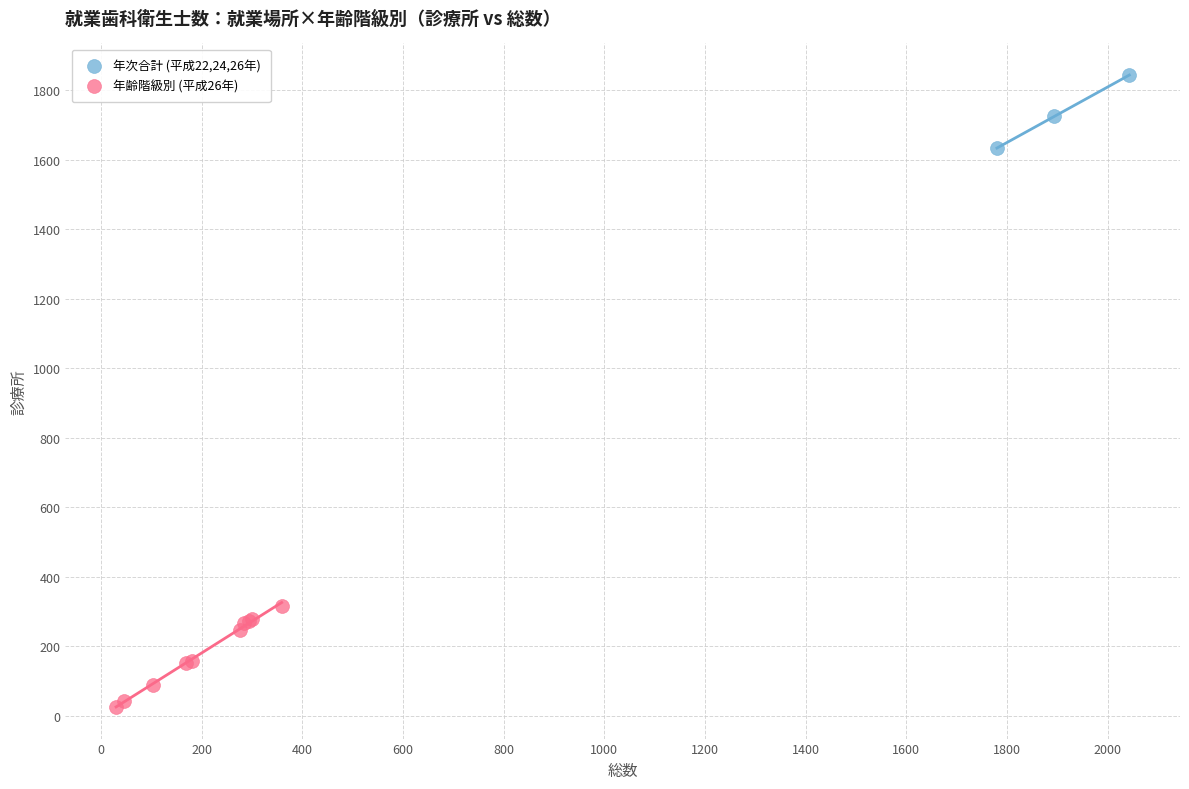

Which series has the widest spread of Y values?

年齢階級別 (平成26年)